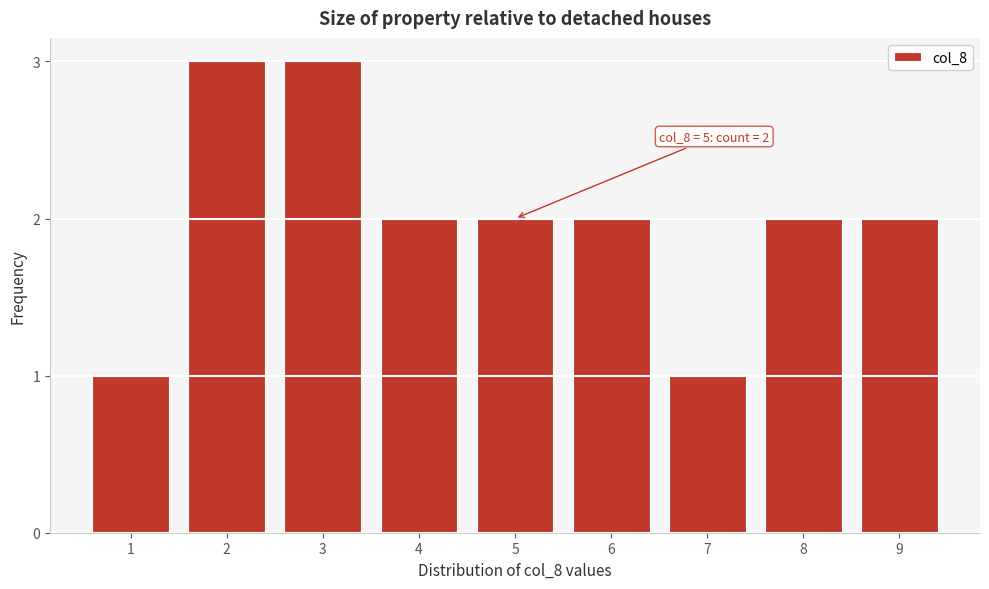

Reading left to right, extract all data points from this chart.

1	3	3	2	2	2	1	2	2